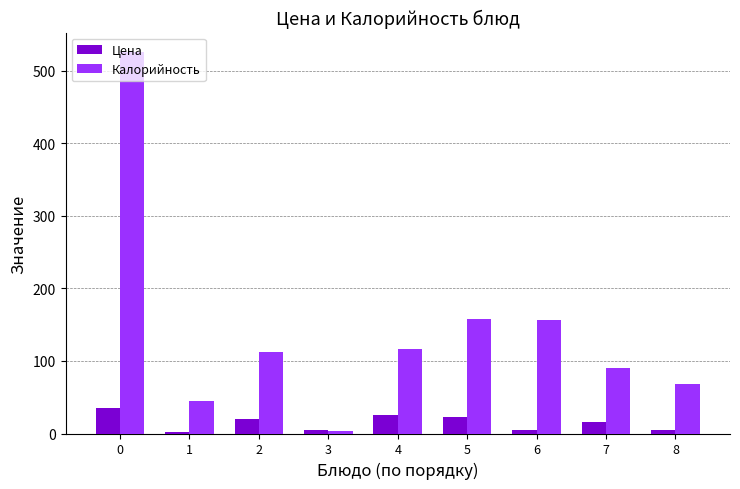

Count the number of categories in the chart.

9